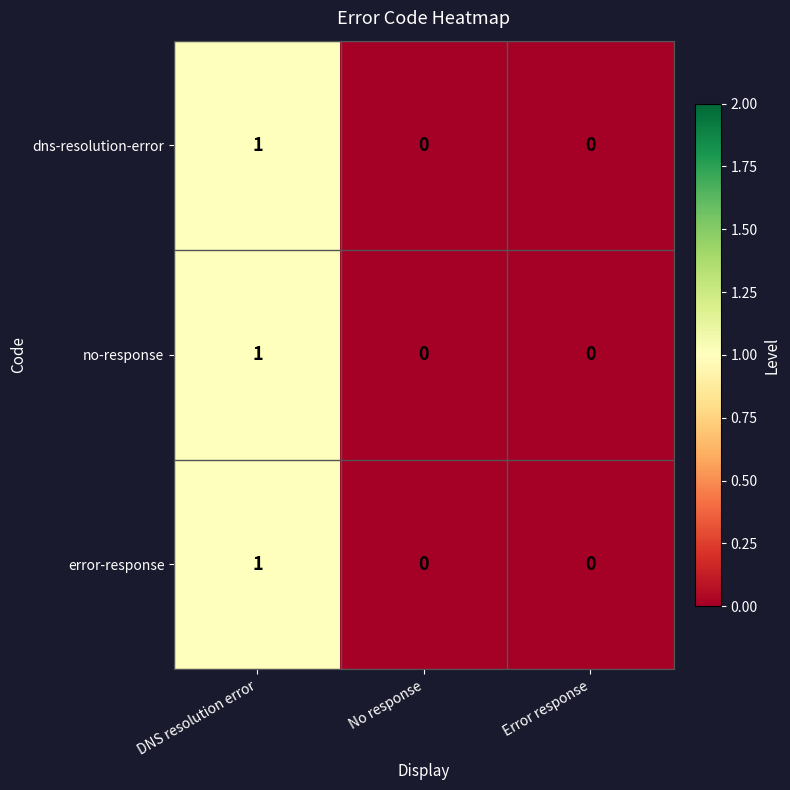

The value of dns-resolution-error at Error response is -1. True or false?

False